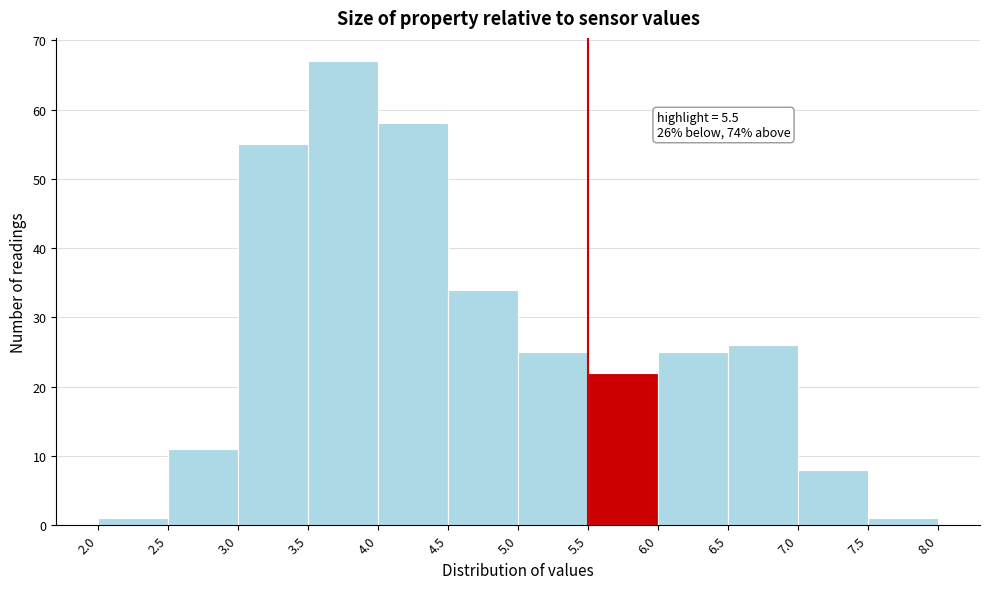

Which range on the x-axis has the tallest bar?

3.5 to 4.0